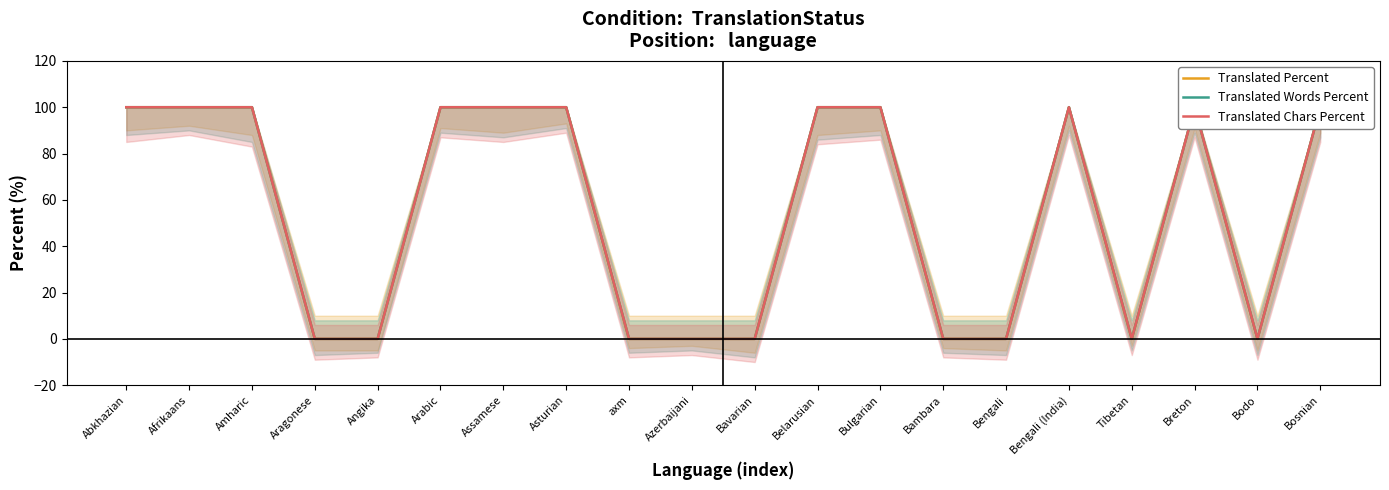

True or false: Translated Chars Percent has more than 2 points higher than both neighbors.

False